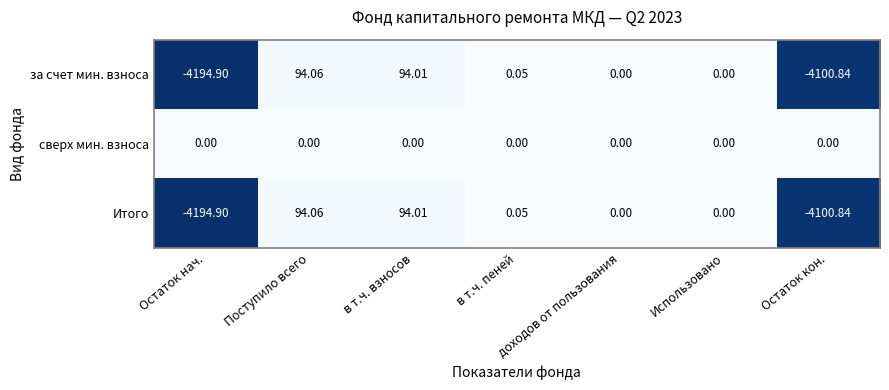

At which label does за счет мин. взноса reach its peak?

Поступило всего